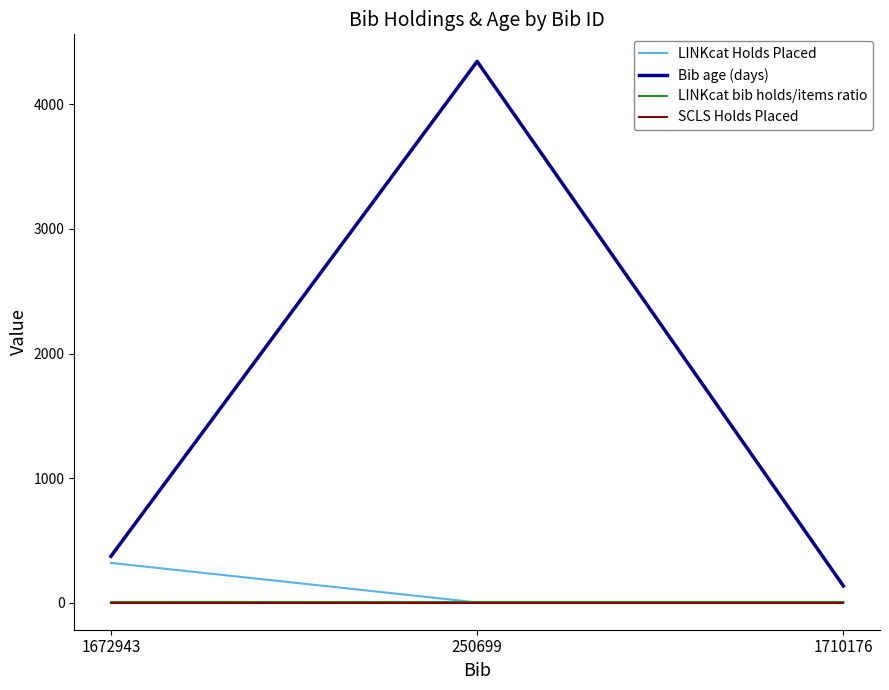

What is the sum of all SCLS Holds Placed values?

3.0